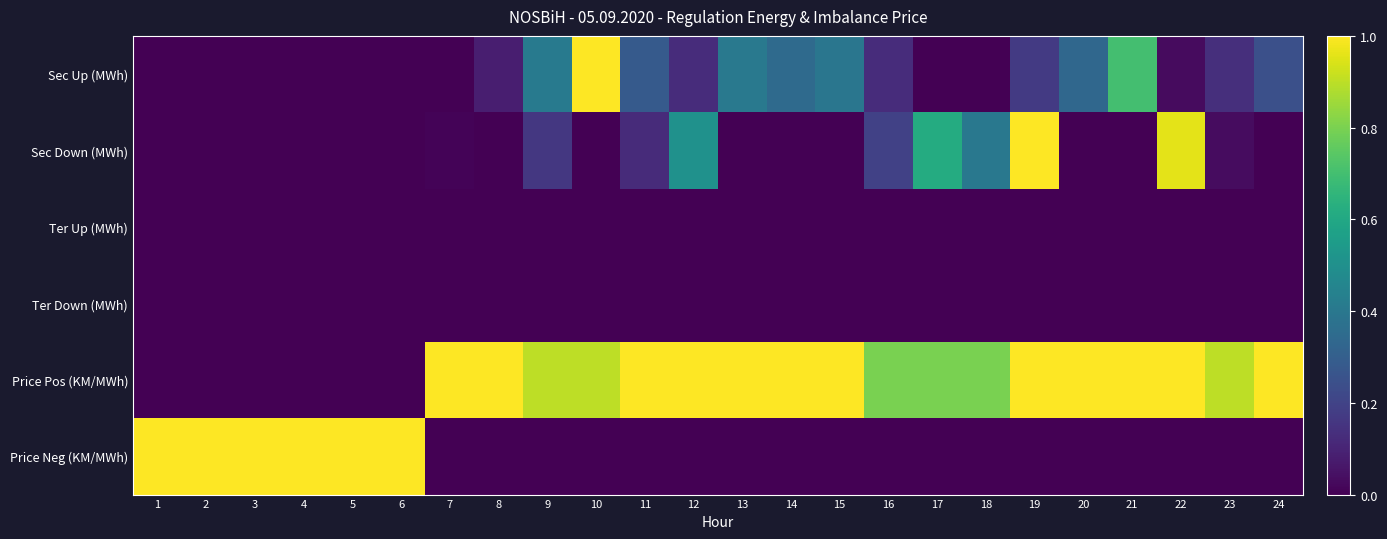

Between 9 and 22, which series saw the biggest shift?

Sec Down (MWh)